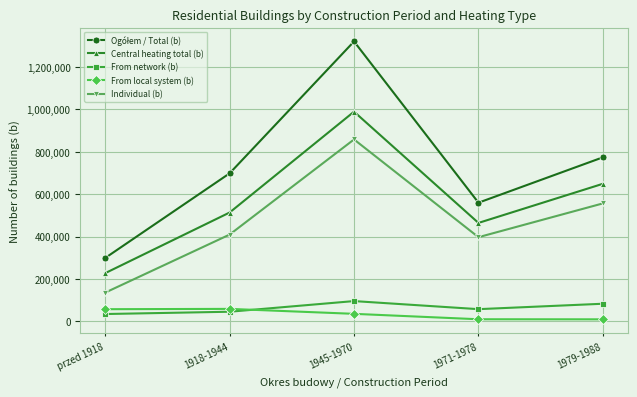

Where is Central heating total (b) nearest to the value 607985?

1979-1988